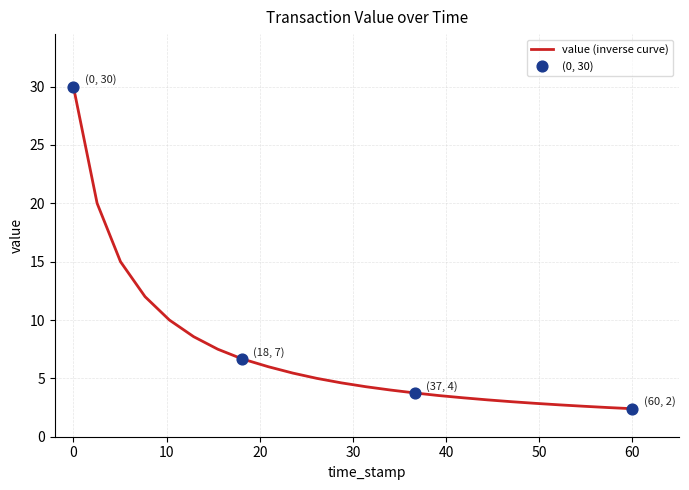

What is the difference between the maximum and minimum values?

27.6